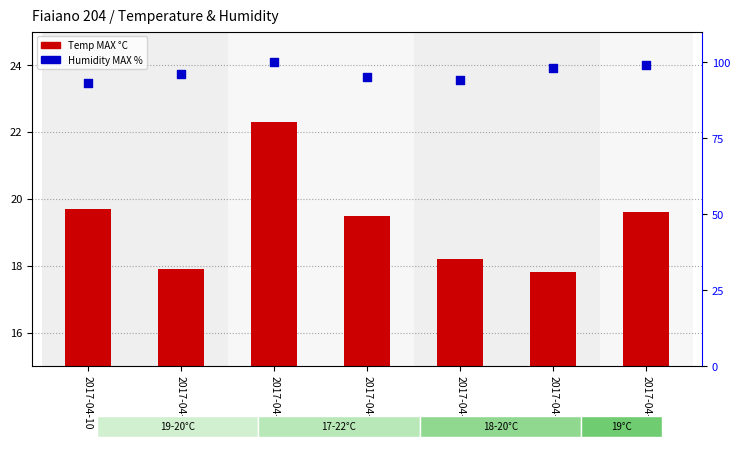

Which series has the largest total across all categories?

Humidity MAX %